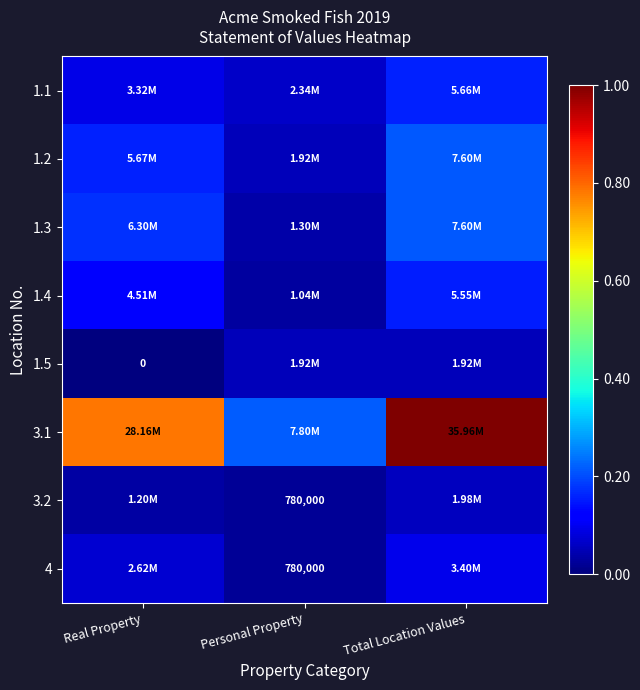

What is the total value across all series at Personal Property?

0.5